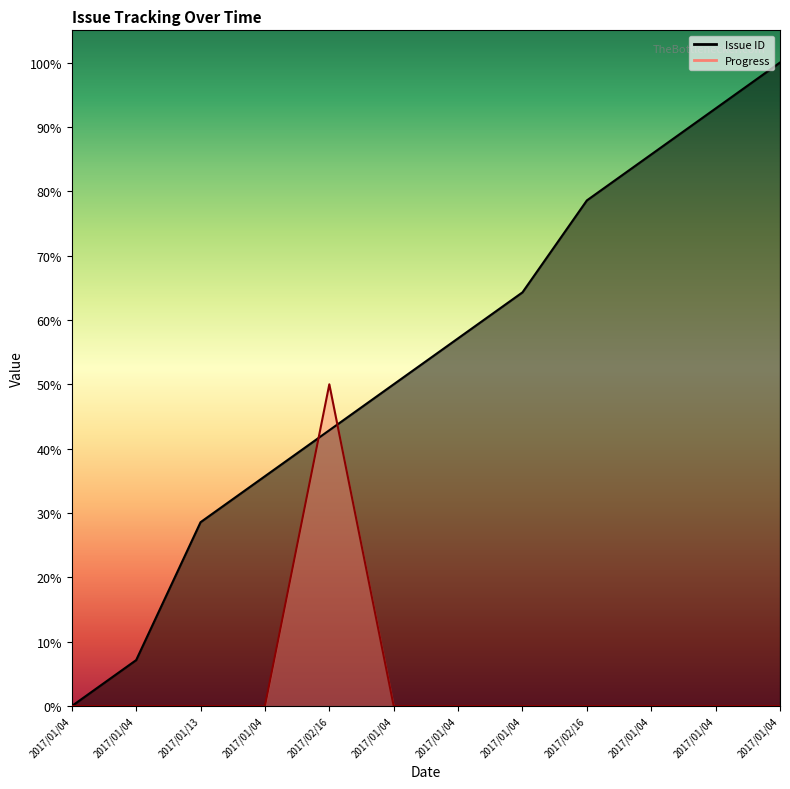

Where is Issue ID nearest to the value 50?

2017/01/04